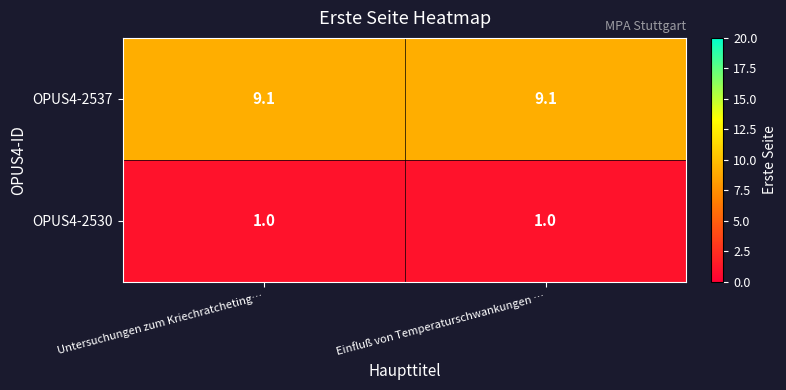

True or false: OPUS4-2537 has a value of 9.1 at Einfluß von Temperaturschwankungen ….

True